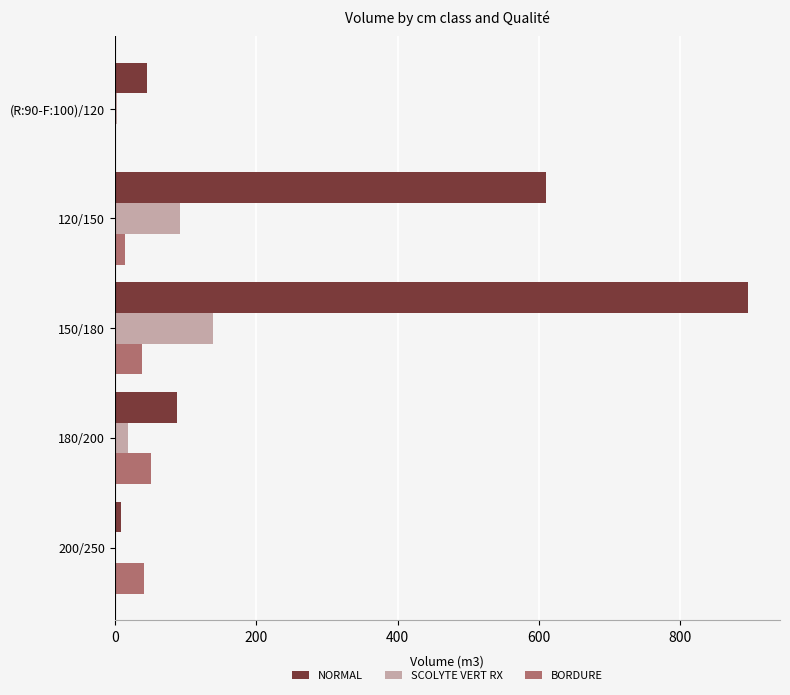

How many categories are shown in the chart?

5